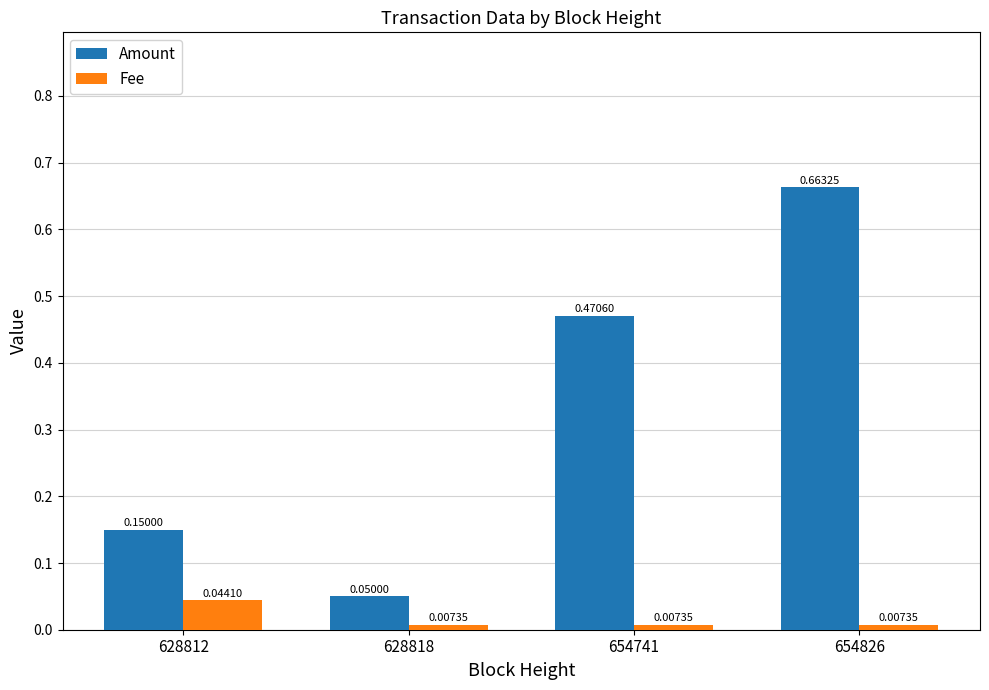

Between 654741 and 654826, which series saw the biggest shift?

Amount